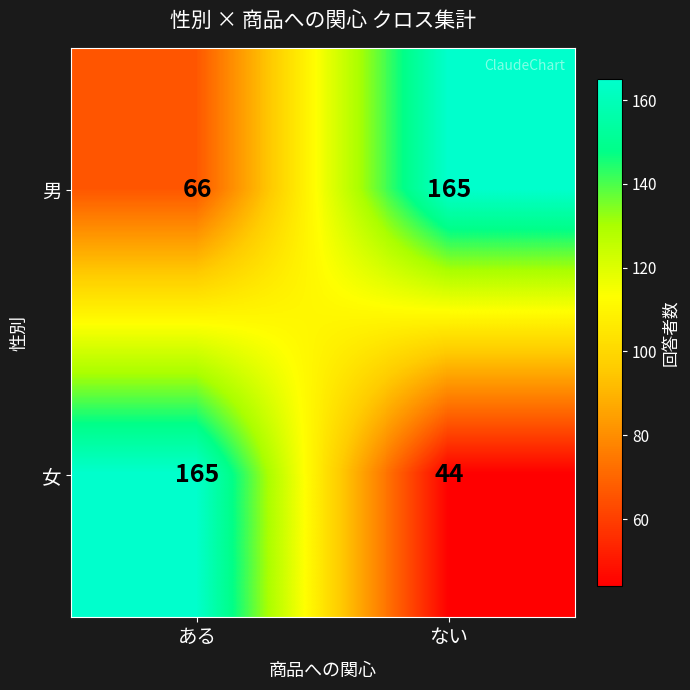

How many distinct data groups are displayed?

2